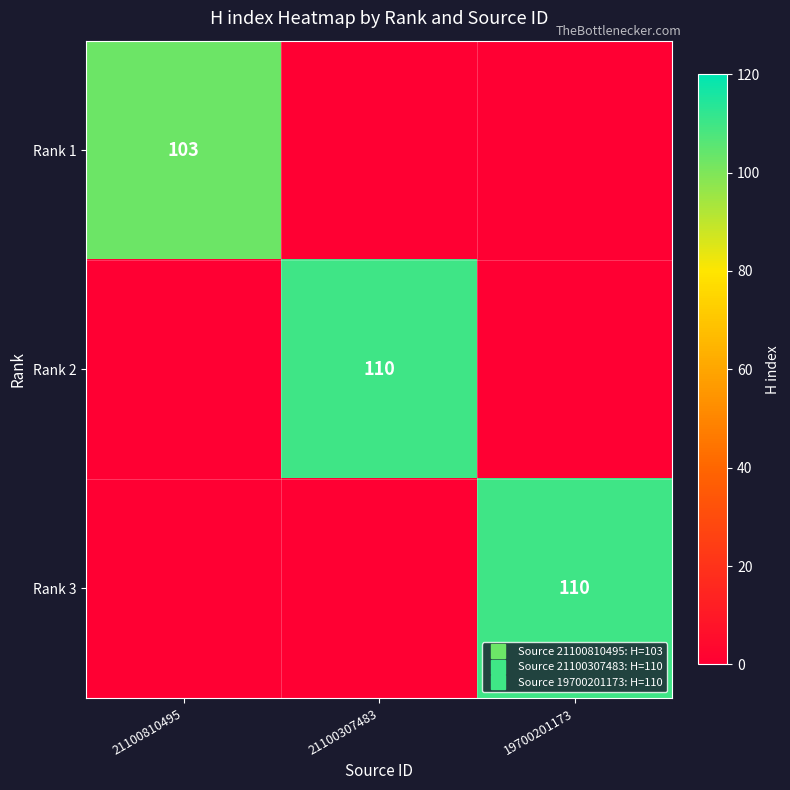

At how many categories does at least one series exceed 71?

3